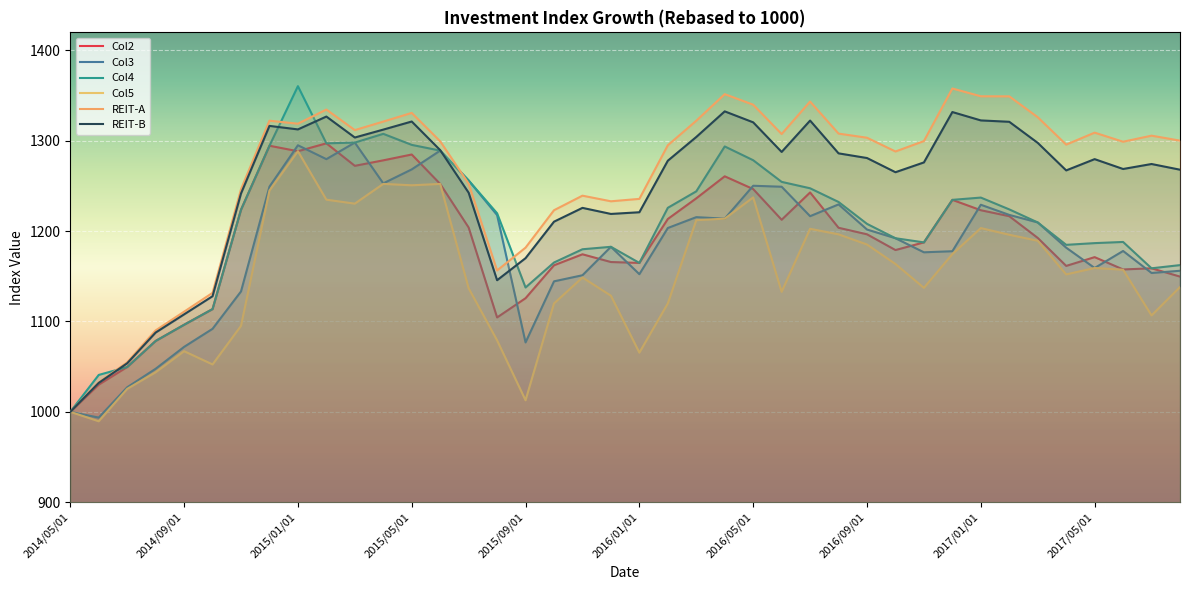

Does the chart display data point markers on the line(s)?

No